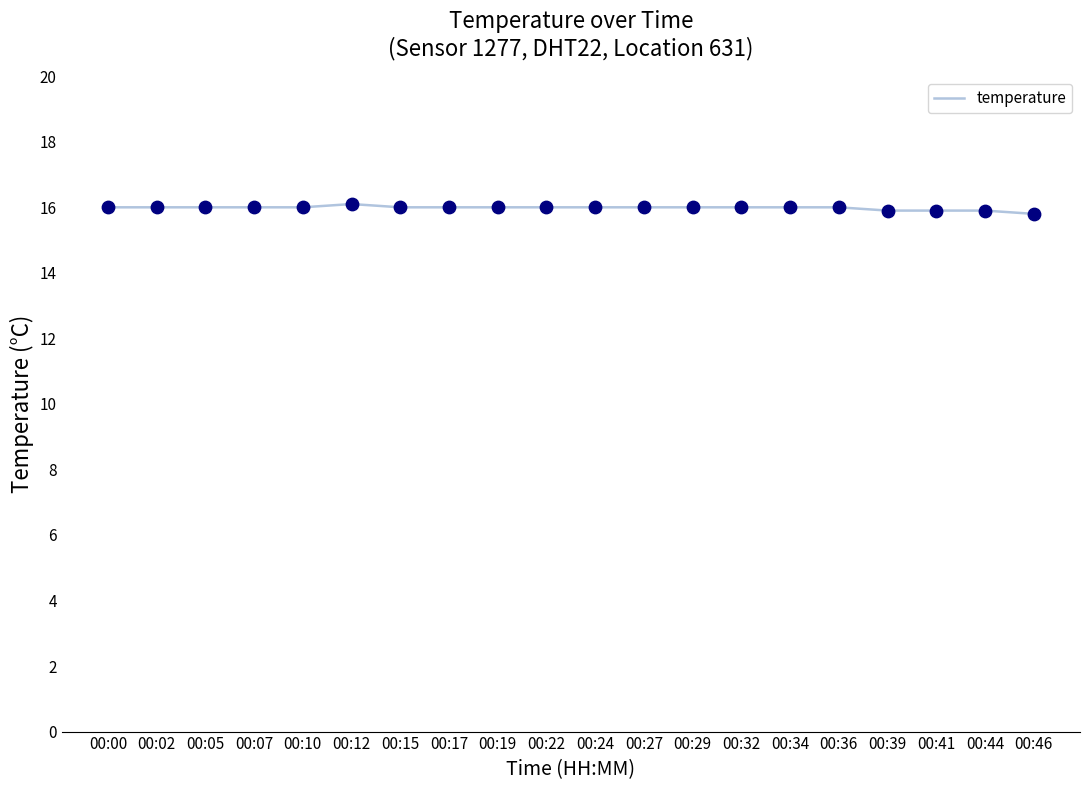

What is the ratio of the value at 00:34 to the value at 00:36?

1.0